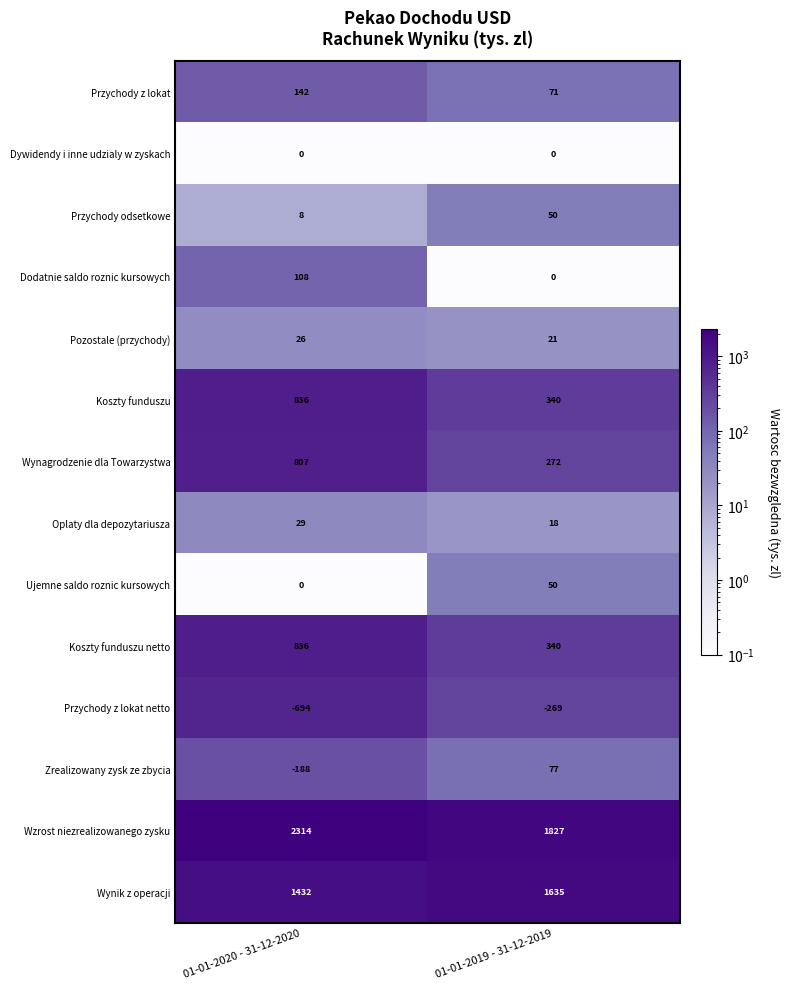

What is the maximum value shown in the chart?

2314